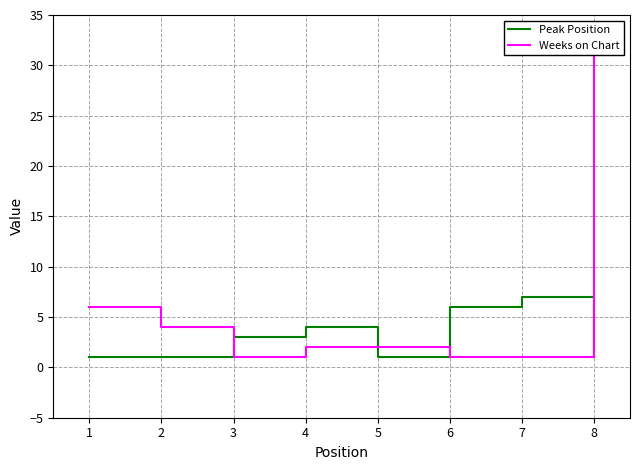

Reading left to right, list all the values displayed in this chart.

Peak Position: 1=1	2=1	3=3	4=4	5=1	6=6	7=7	8=1
Weeks on Chart: 1=6	2=4	3=1	4=2	5=2	6=1	7=1	8=31